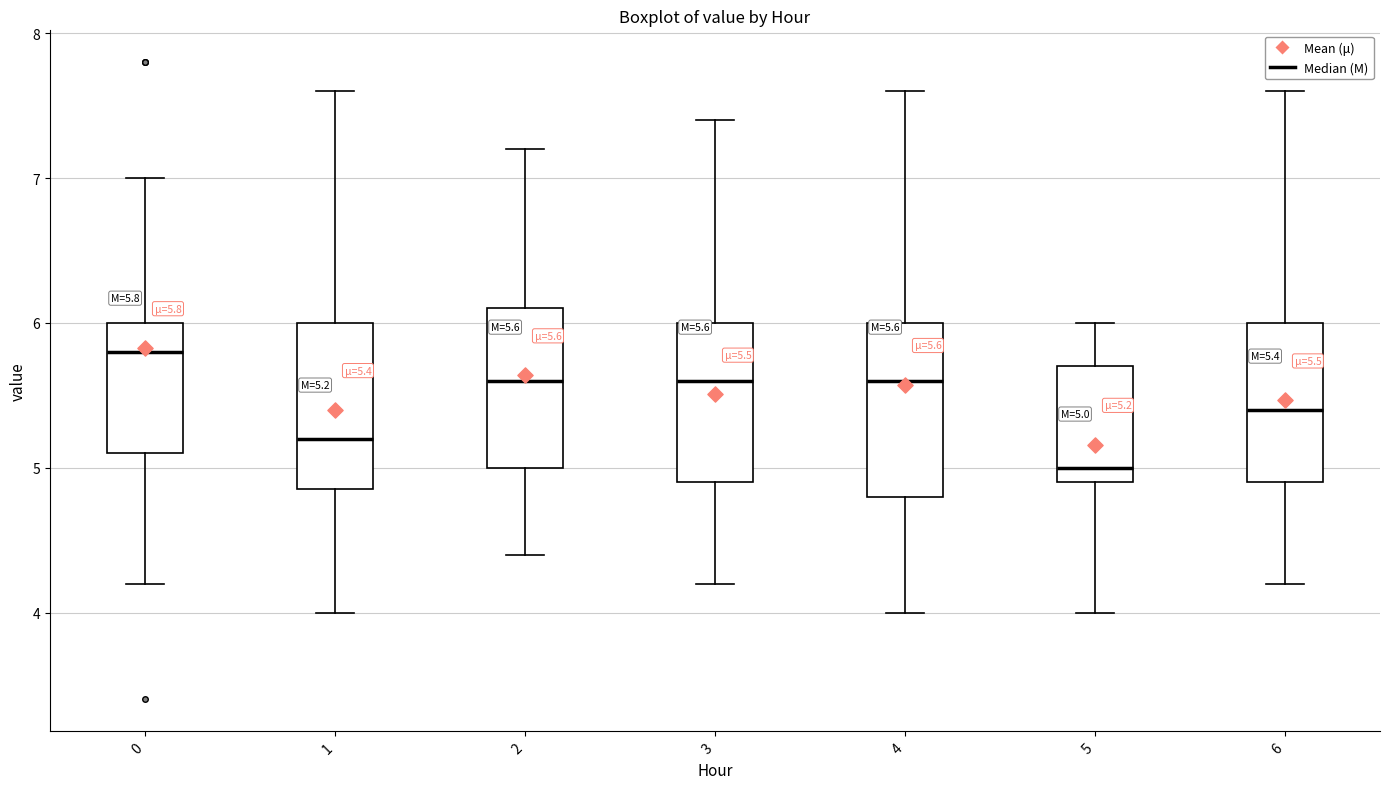

Which box's median line is the highest?

0